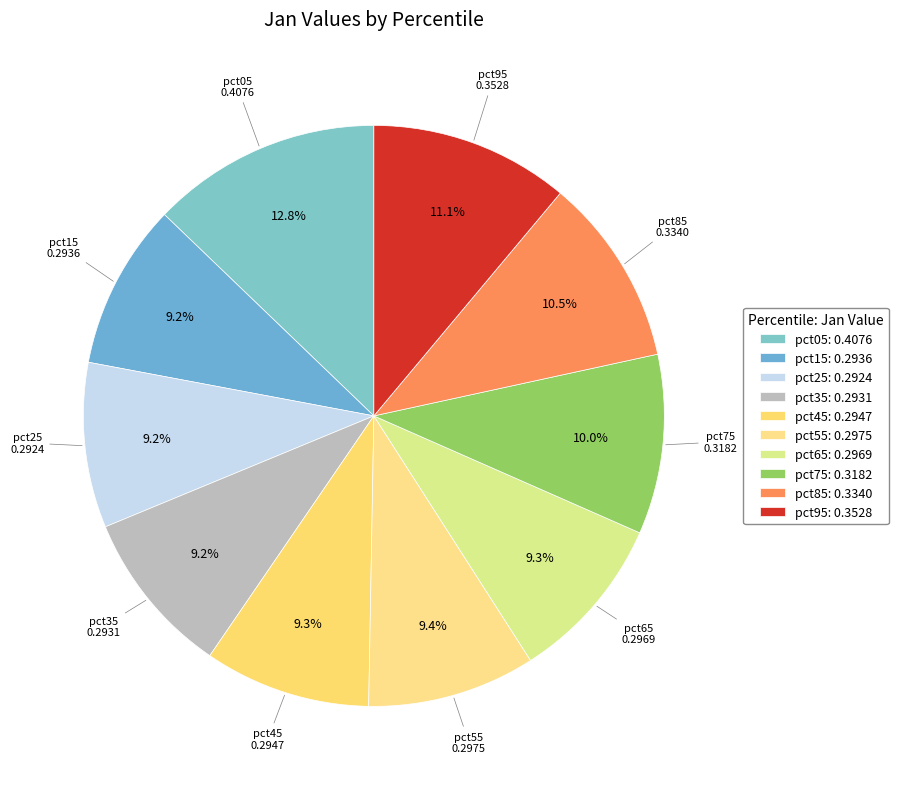

Does pct45 represent more than half of the total?

No